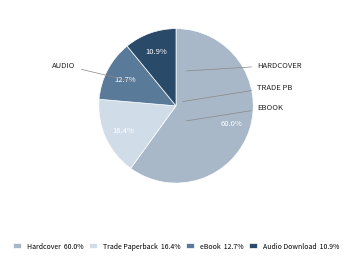

Combined, do Trade Paperback and eBook account for over 50%?

No